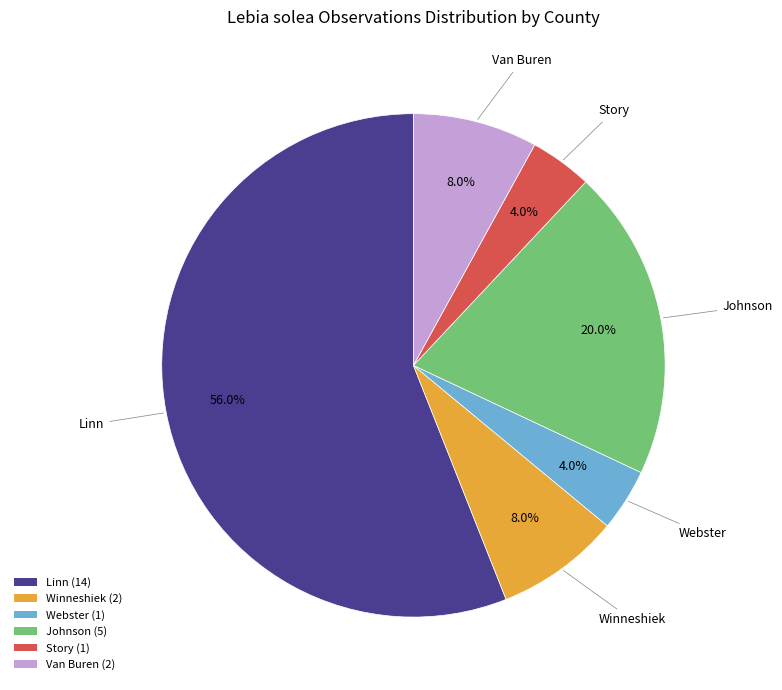

To the nearest percent, what portion does Winneshiek represent?

8%